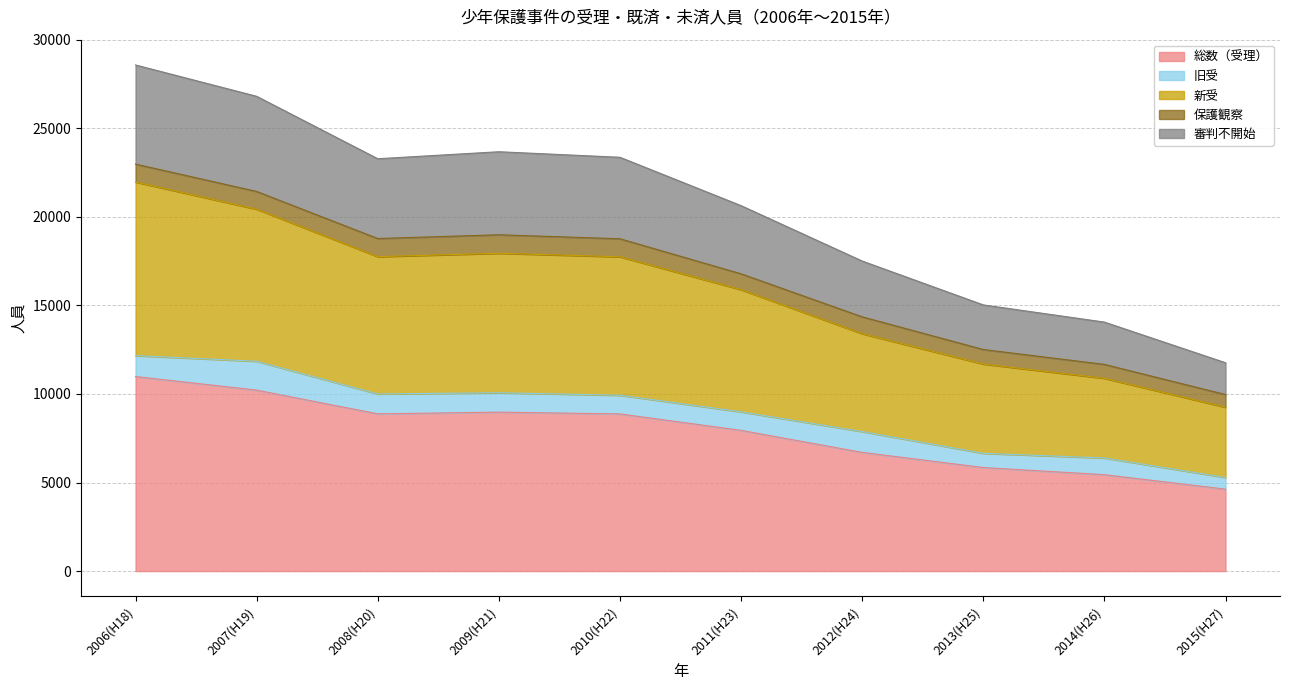

Read the 総数（受理） value at 2009(H21).

8974